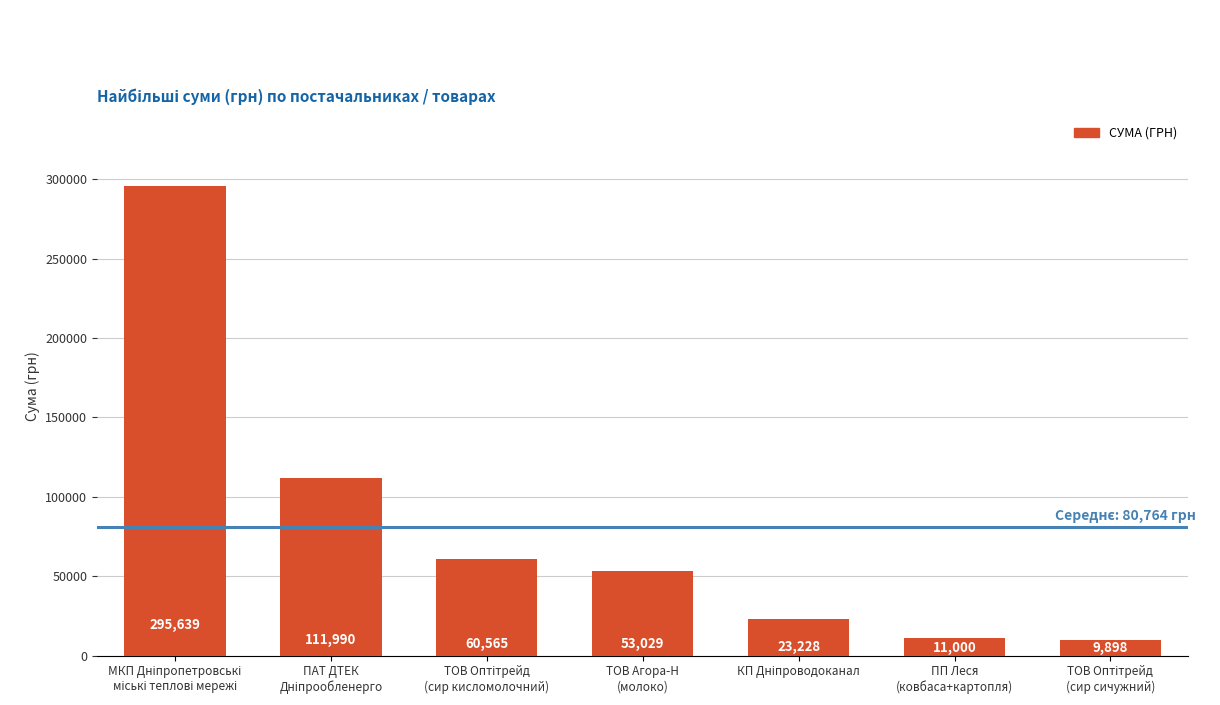

What is the smallest value displayed?

9898.4